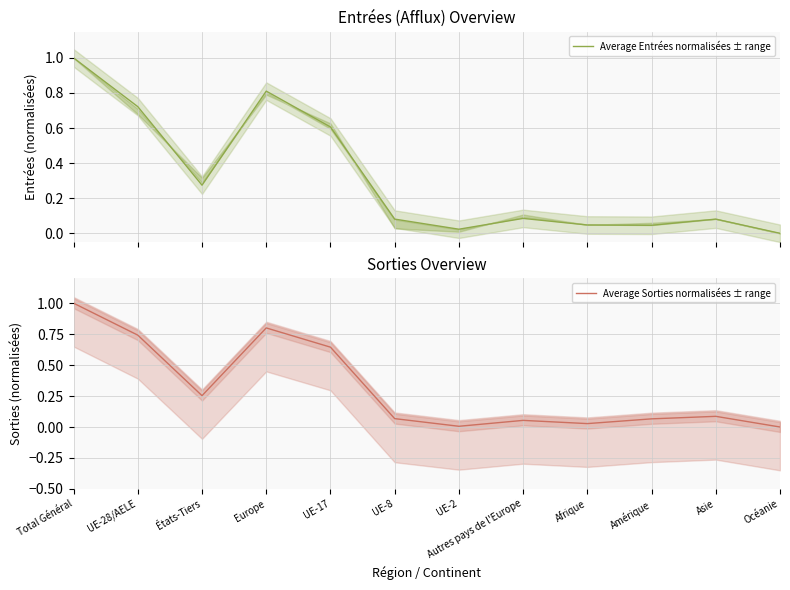

True or false: Average Sorties normalisées ± range and Average Entrées normalisées ± range intersect in this chart.

True